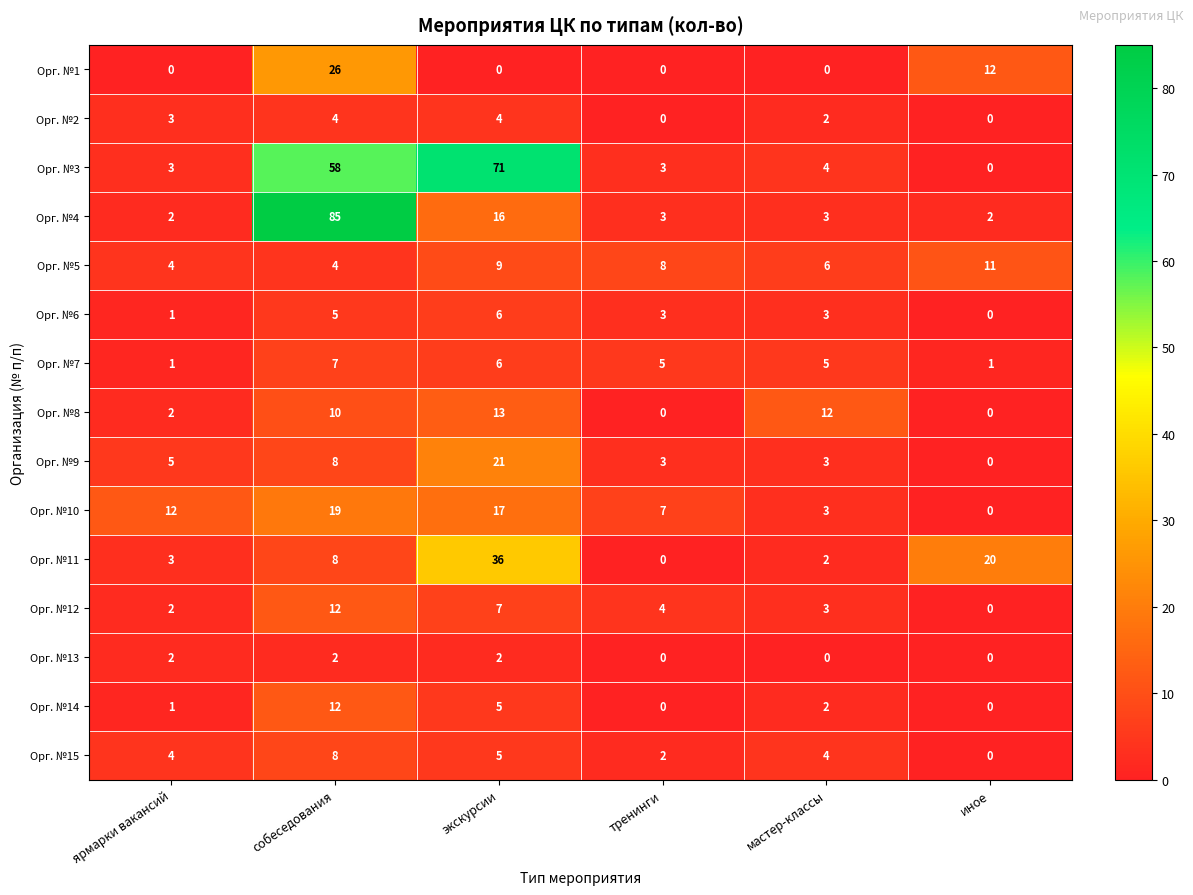

At which category is the sum across all series the highest?

собеседования